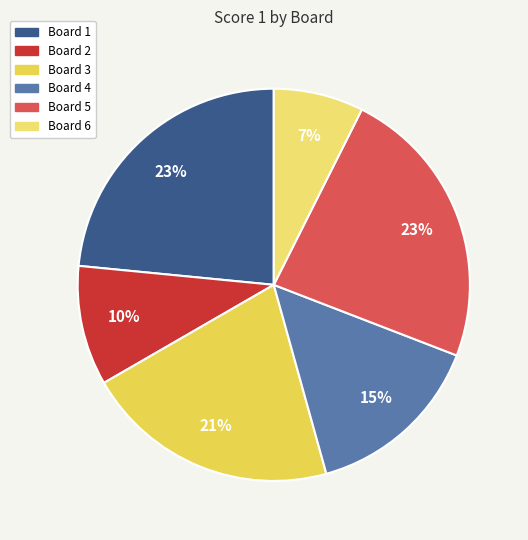

The Board 5 slice represents 32% of the pie. True or false?

False